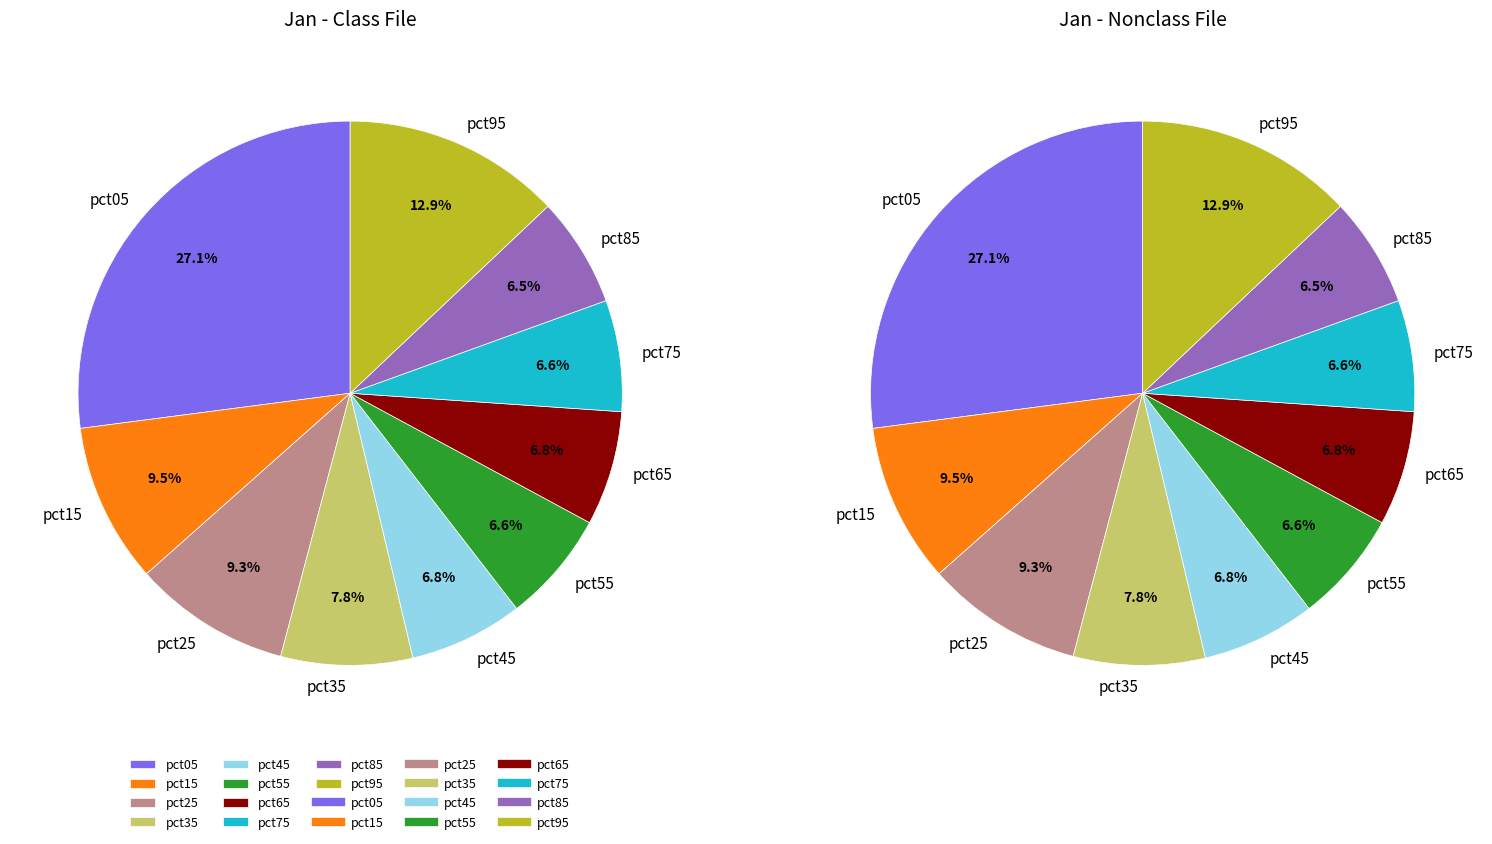

How many slices are in this pie chart?

10